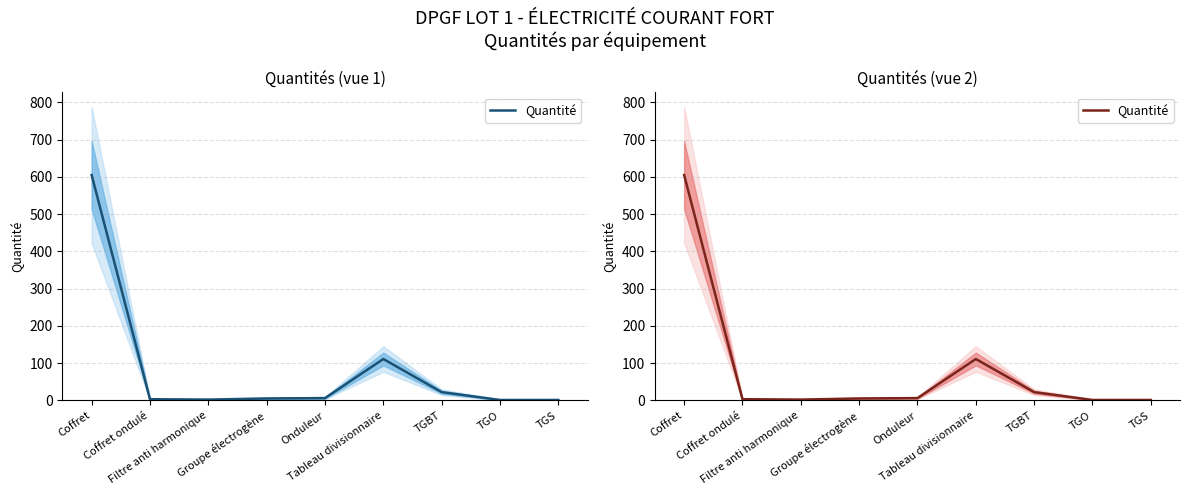

List the labels in order of value, largest first.

Coffret, Tableau divisionnaire, TGBT, Onduleur, Groupe électrogène, Coffret ondulé, Filtre anti harmonique, TGO, TGS